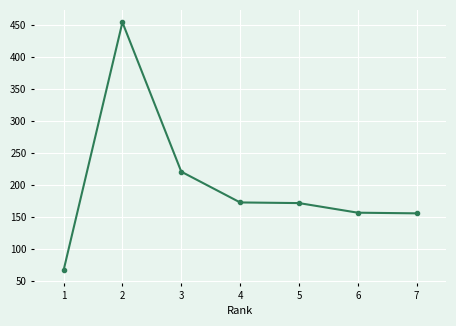

Approximately how many times larger is the value at 1 compared to 6?

0.4